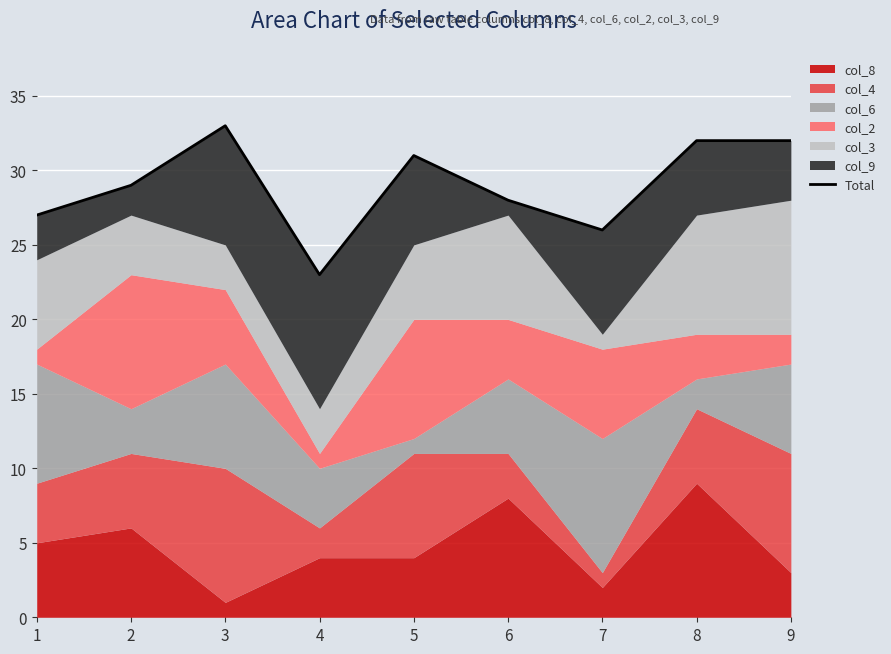

Is it true that the value at 4 is 33?

False